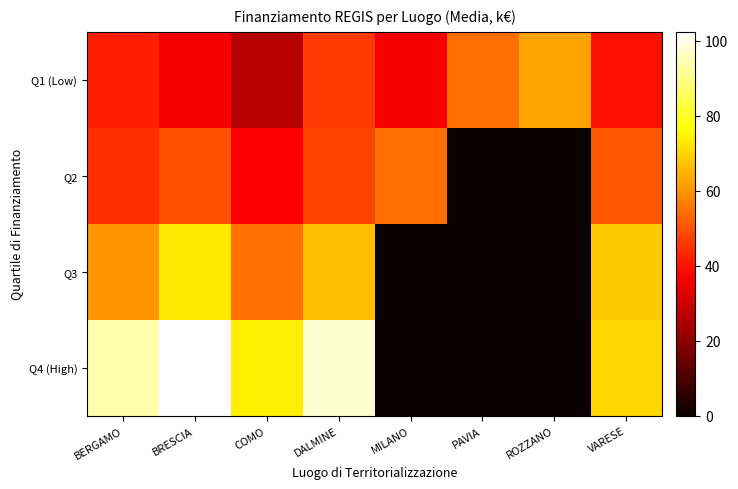

How many categories are shown in the chart?

8